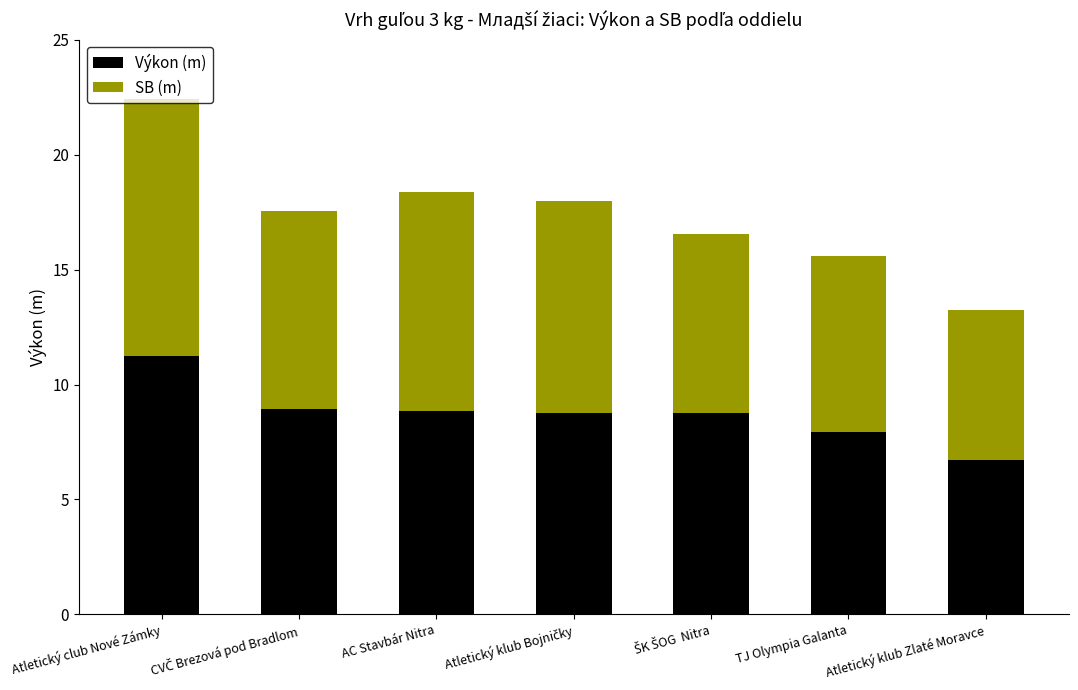

What is the average value of the Výkon (m) series?

8.8